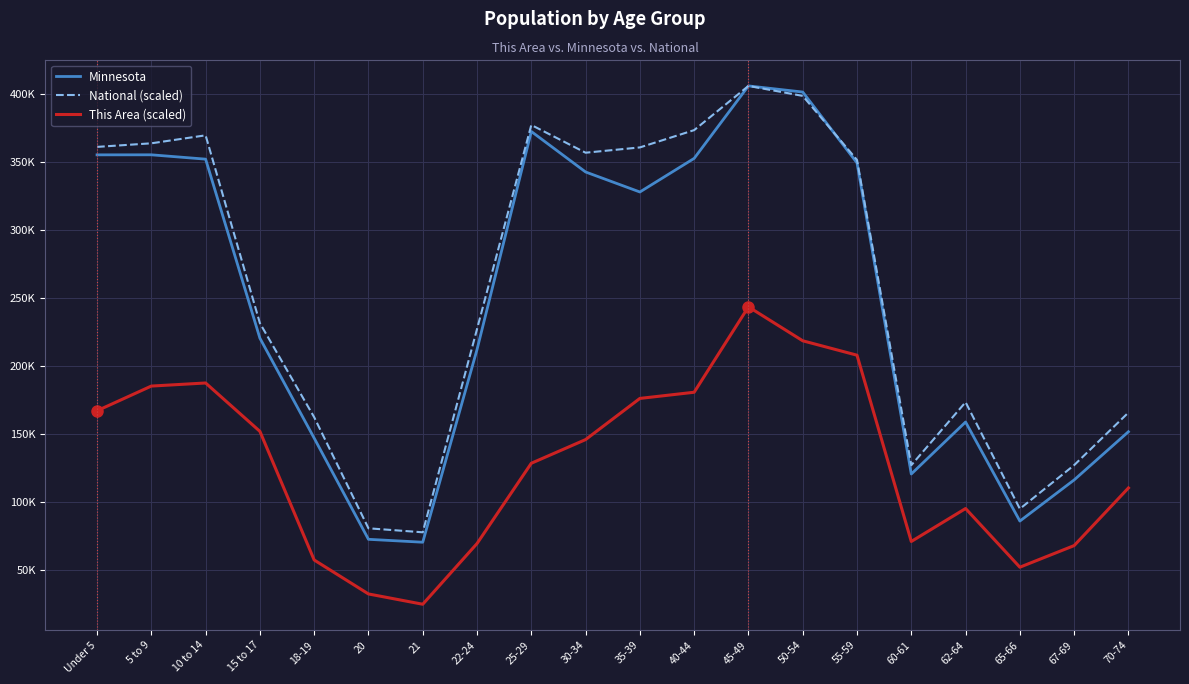

Is the value of Minnesota at 40-44 greater than the value of This Area (scaled) at 45-49?

Yes